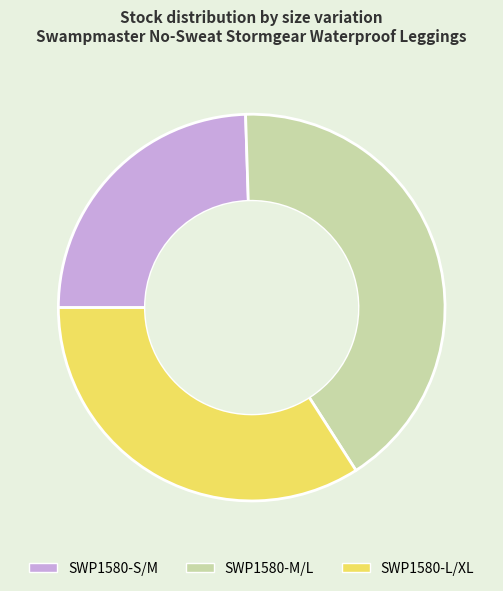

Is SWP1580-S/M the majority of the pie?

No